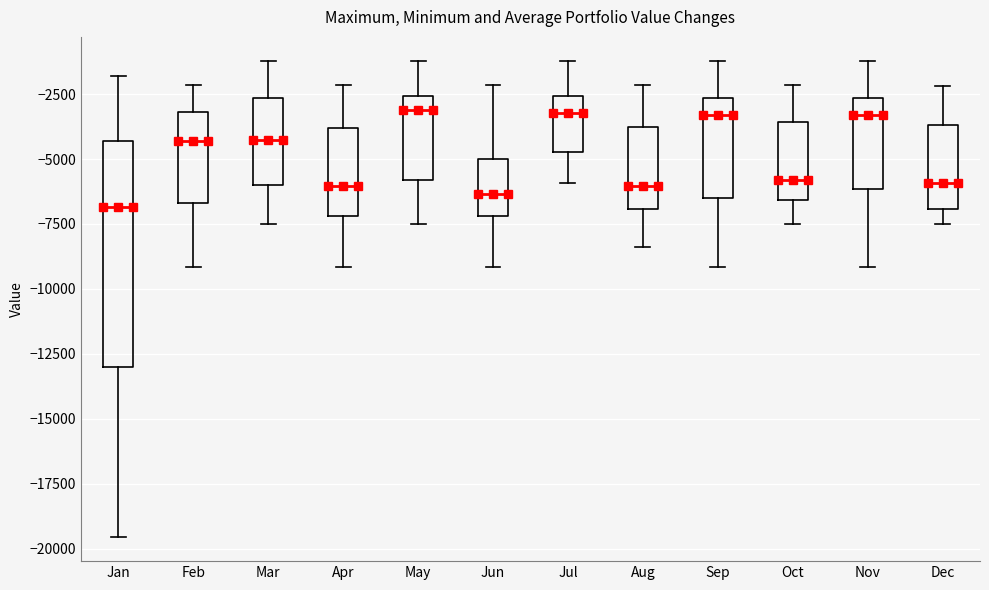

Reading left to right, read every box against the y-axis: the position of its median line, the range the box covers, and the ends of its whiskers. The values are not printed on the chart, so give them approximately, as read against the axis.

Jan: median -7000, box -13000 to -4500, whiskers -19500 to -2000
Feb: median -4500, box -6500 to -3000, whiskers -9000 to -2000
Mar: median -4000, box -6000 to -2500, whiskers -7500 to -1000
Apr: median -6000, box -7000 to -4000, whiskers -9000 to -2000
May: median -3000, box -6000 to -2500, whiskers -7500 to -1000
Jun: median -6500, box -7000 to -5000, whiskers -9000 to -2000
Jul: median -3000, box -4500 to -2500, whiskers -6000 to -1000
Aug: median -6000, box -7000 to -4000, whiskers -8500 to -2000
Sep: median -3500, box -6500 to -2500, whiskers -9000 to -1000
Oct: median -6000, box -6500 to -3500, whiskers -7500 to -2000
Nov: median -3500, box -6000 to -2500, whiskers -9000 to -1000
Dec: median -6000, box -7000 to -3500, whiskers -7500 to -2000